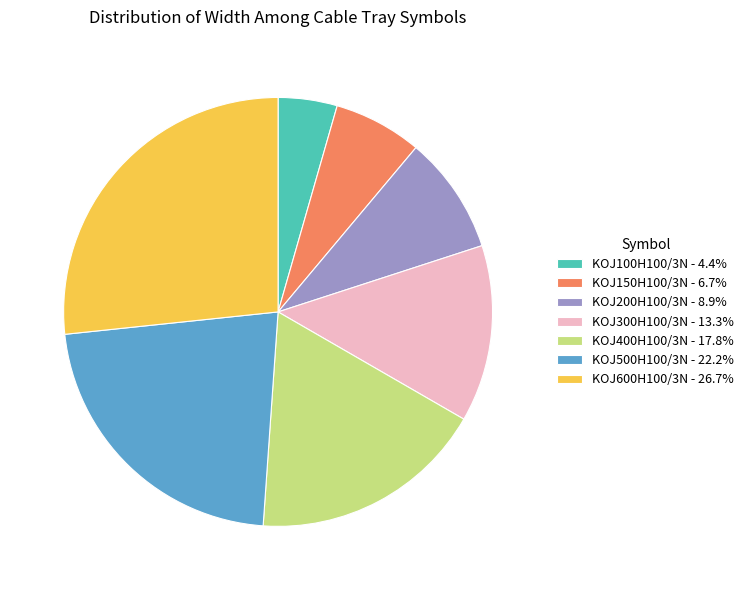

Is it true that KOJ150H100/3N is 1% of the pie?

False